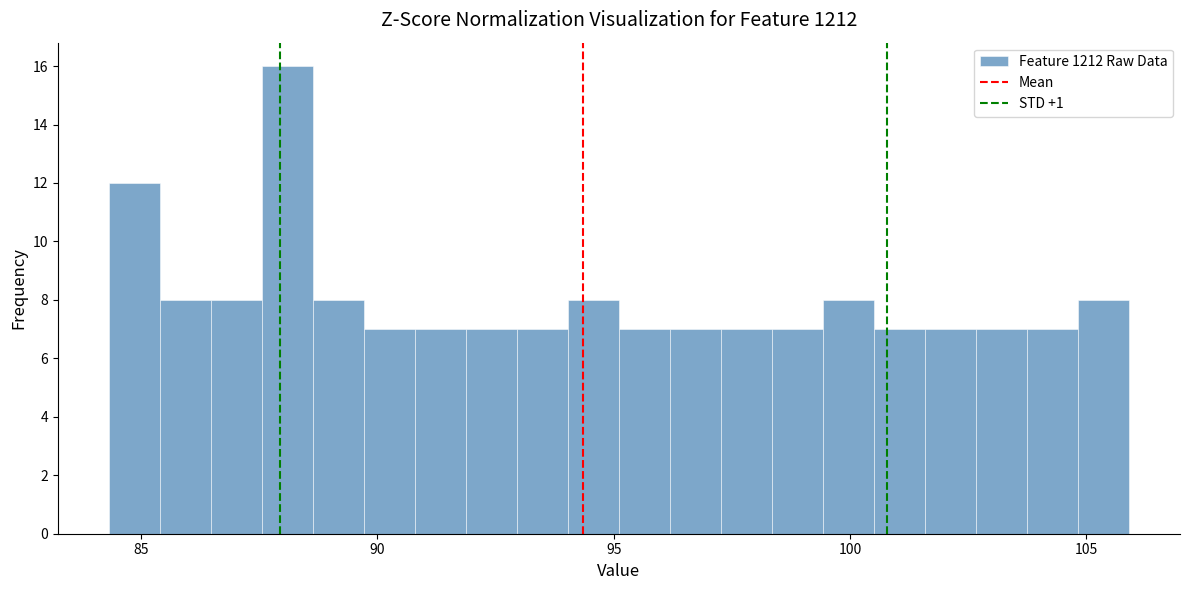

Read against the x-axis, roughly where is the centre of the tallest bar?

88.0